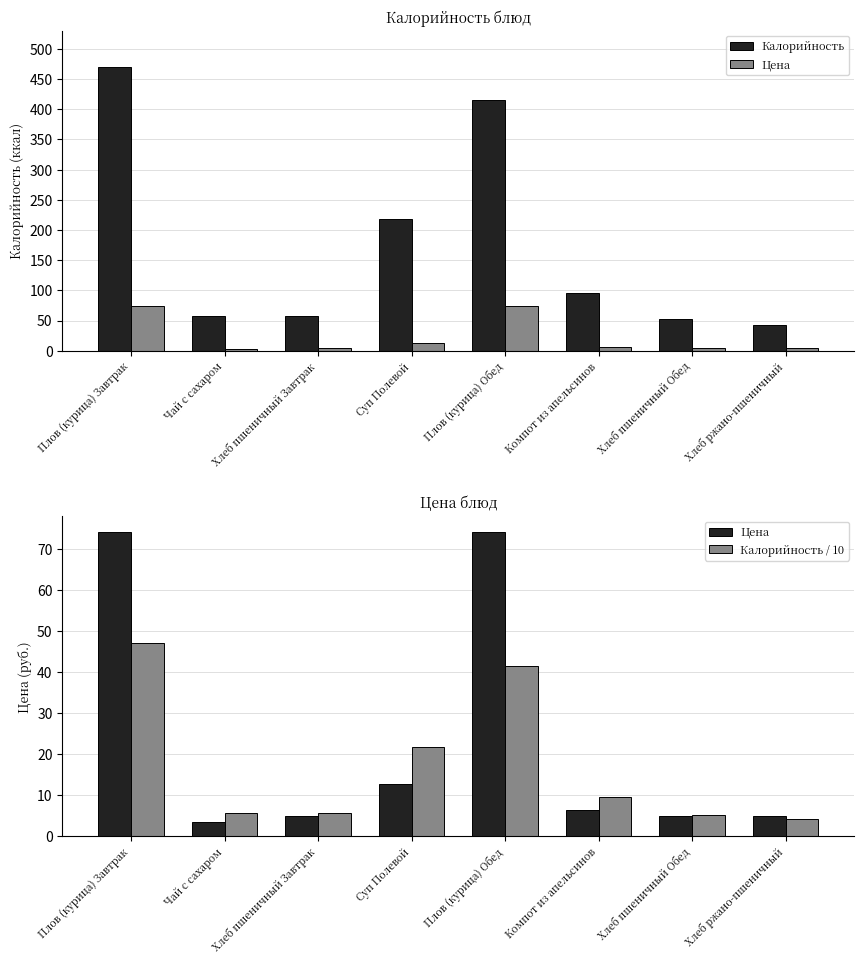

Which series has the largest range (max minus min)?

Калорийность